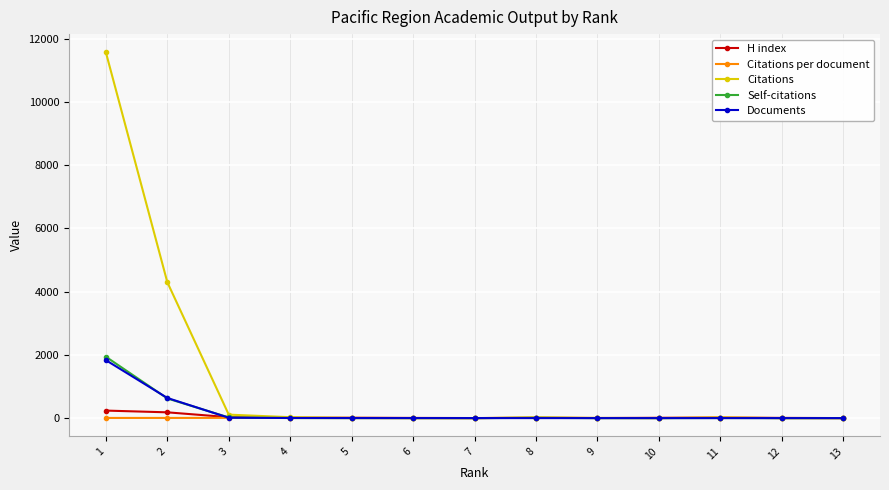

What is the maximum value shown in the chart?

11571.0